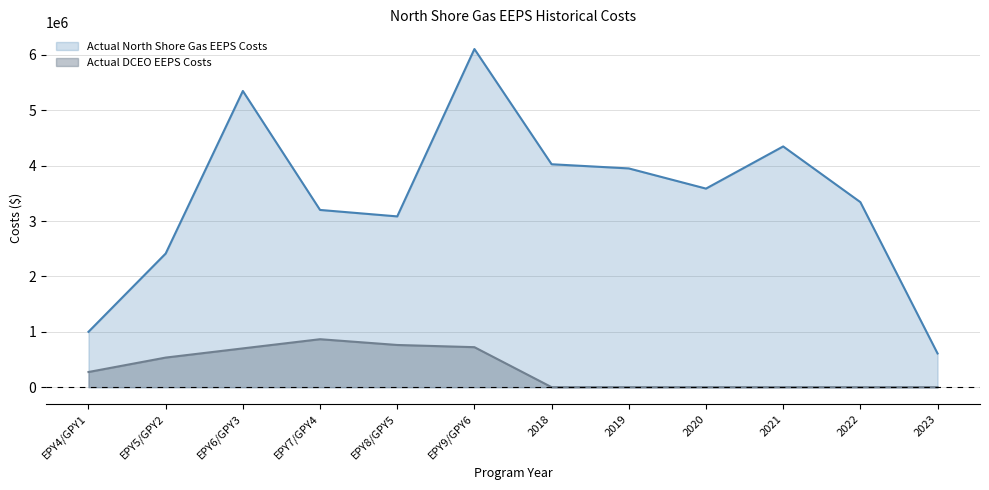

Between EPY8/GPY5 and 2022, which is larger?

2022